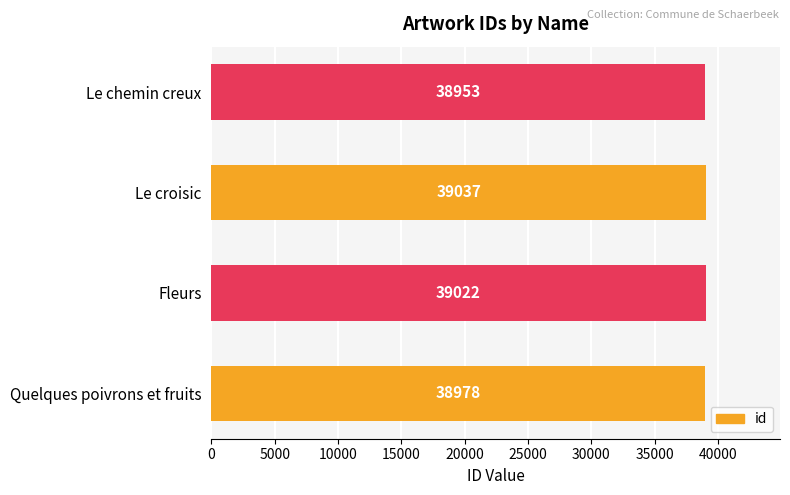

The value at Quelques poivrons et fruits is 38978. True or false?

True